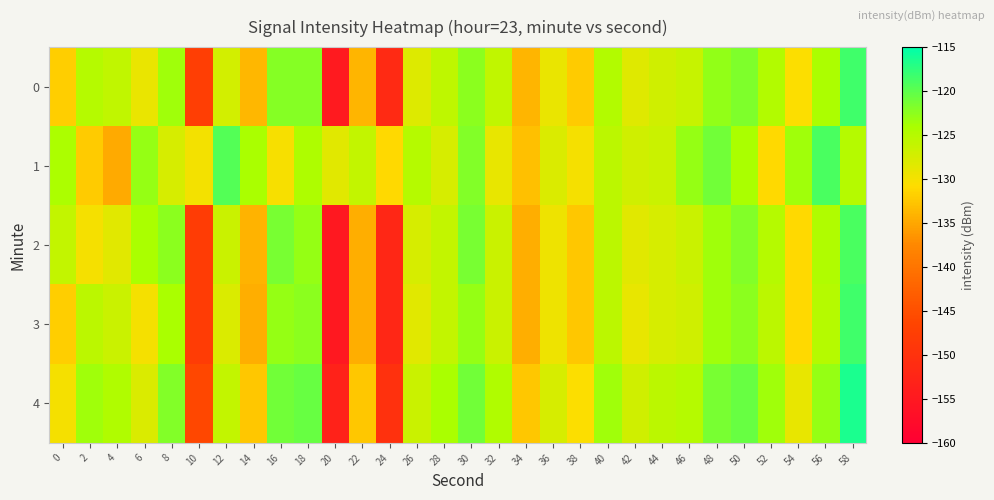

Which series has the largest total across all categories?

1